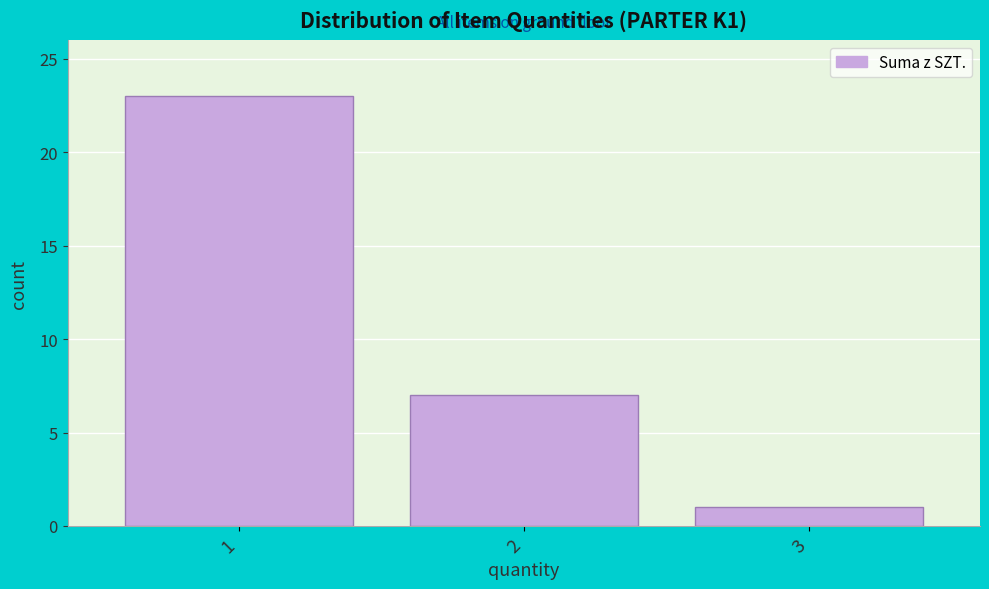

Reading left to right, what are all the values shown in this chart?

1=23	2=7	3=1